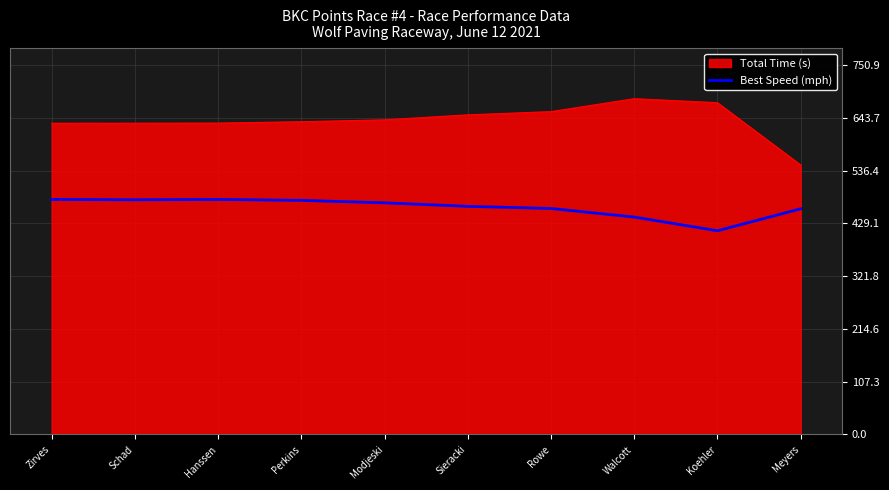

What is the difference between the highest and lowest values at Hanssen?

155.2